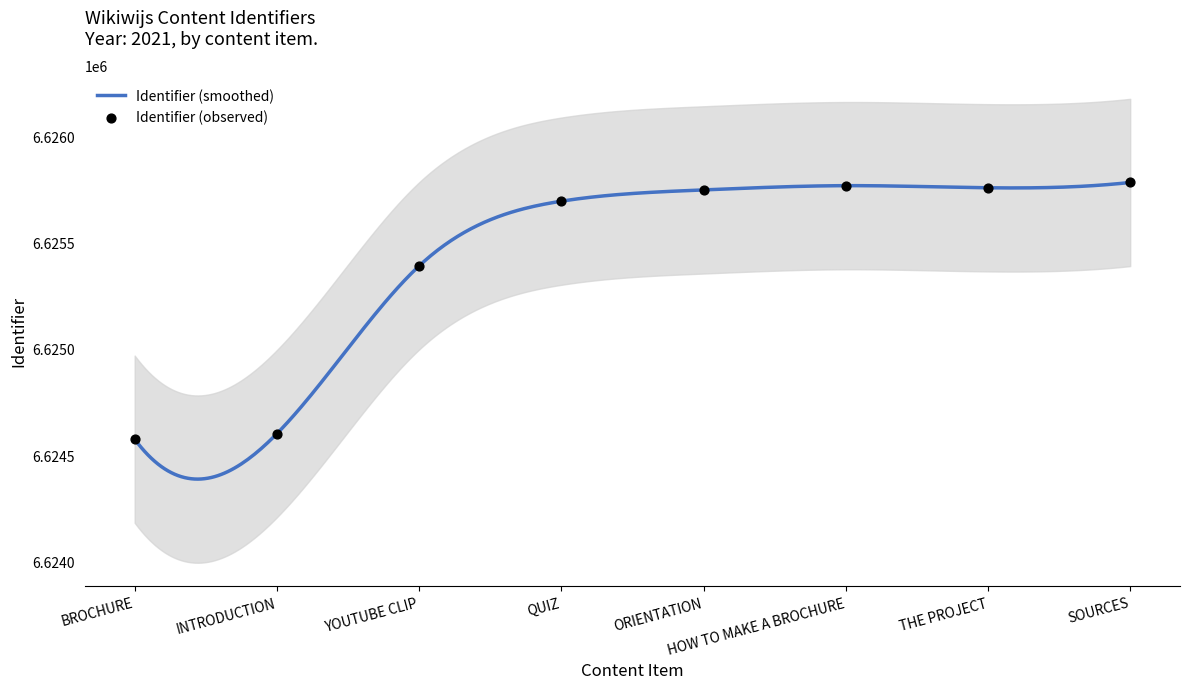

Approximately how many times larger is the value at BROCHURE compared to SOURCES?

1.0